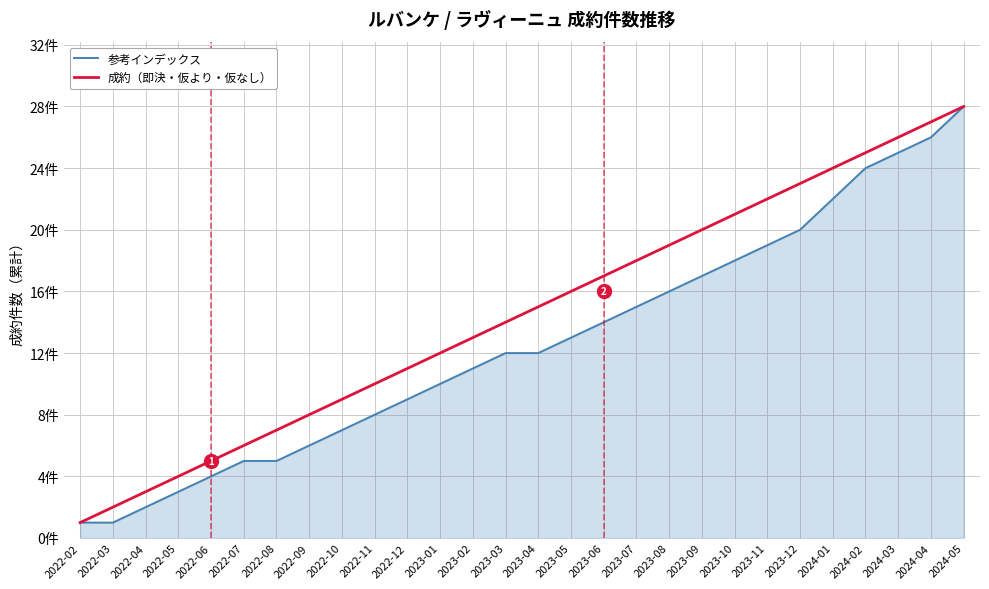

True or false: 成約（即決・仮より・仮なし） has more than 1 interior local peaks.

False